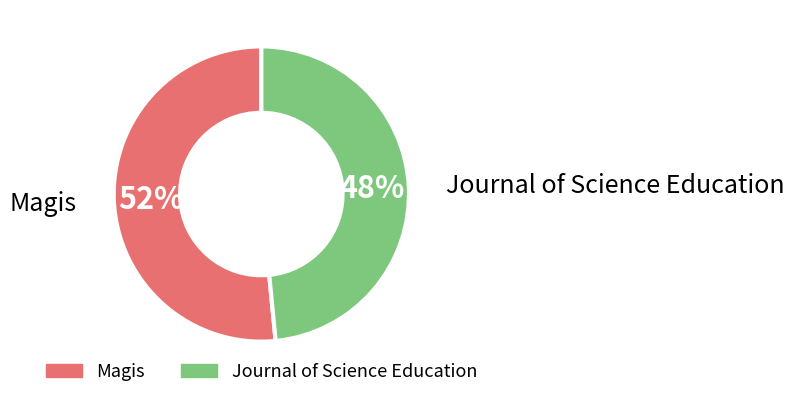

Count the number of slices in the pie.

2